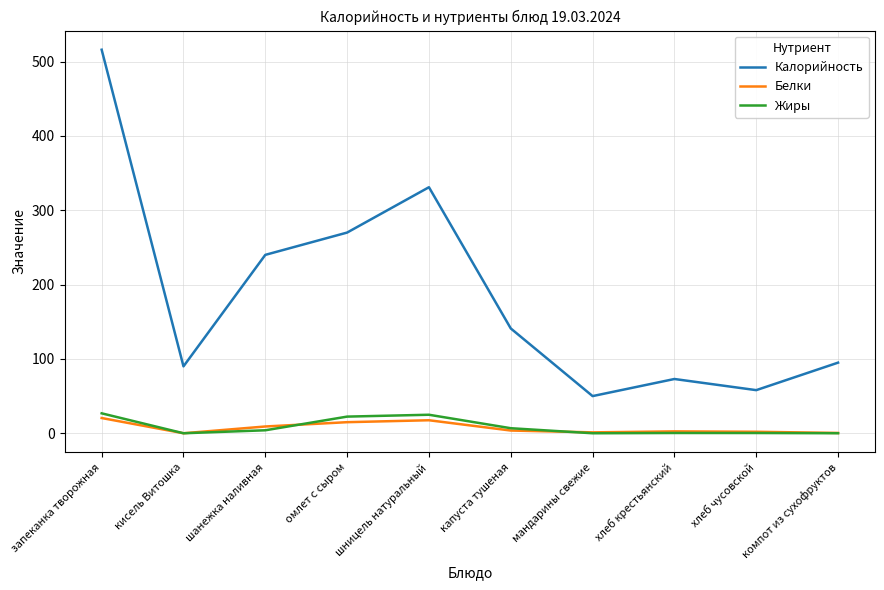

Which category has the highest value across all series?

запеканка творожная